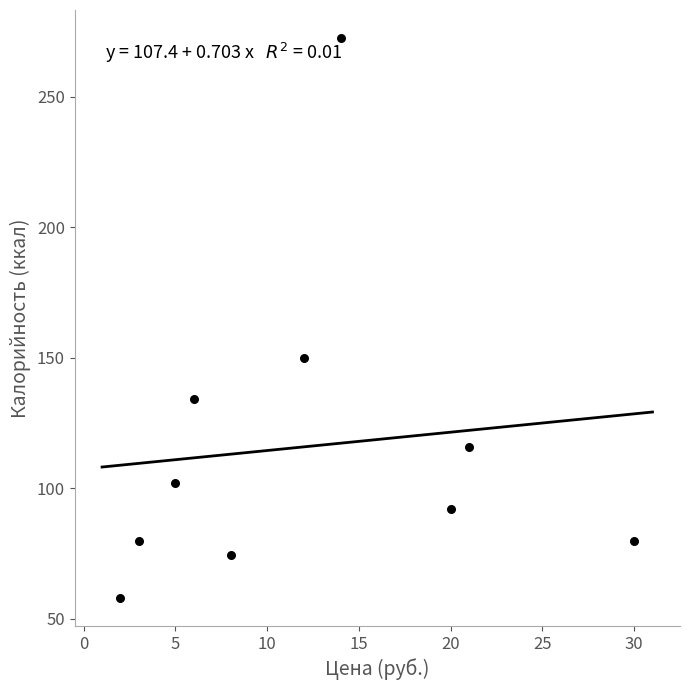

What is the average Y value?

115.9